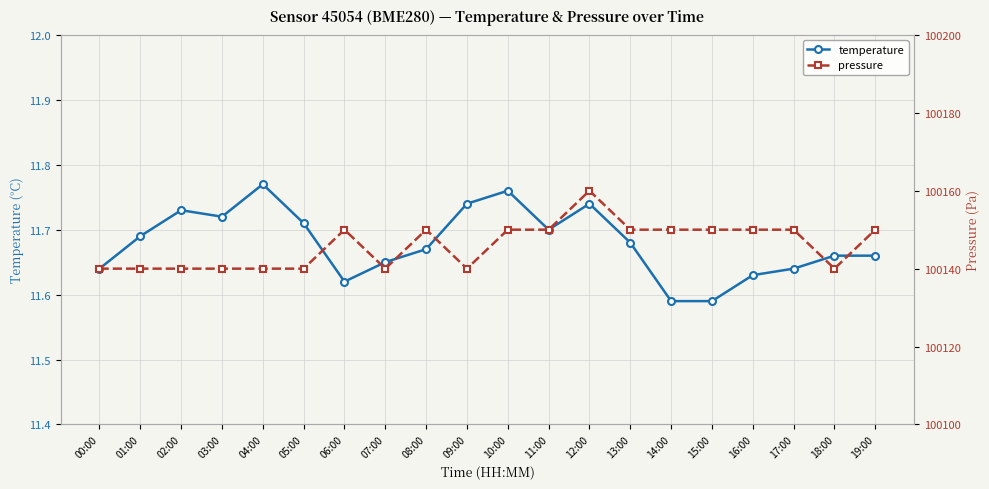

Reading left to right, list all the values displayed in this chart.

temperature: 11.6	11.7	11.7	11.7	11.8	11.7	11.6	11.7	11.7	11.7	11.8	11.7	11.7	11.7	11.6	11.6	11.6	11.6	11.7	11.7
pressure: 100140.0	100140.0	100140.0	100140.0	100140.0	100140.0	100150.0	100140.0	100150.0	100140.0	100150.0	100150.0	100160.0	100150.0	100150.0	100150.0	100150.0	100150.0	100140.0	100150.0